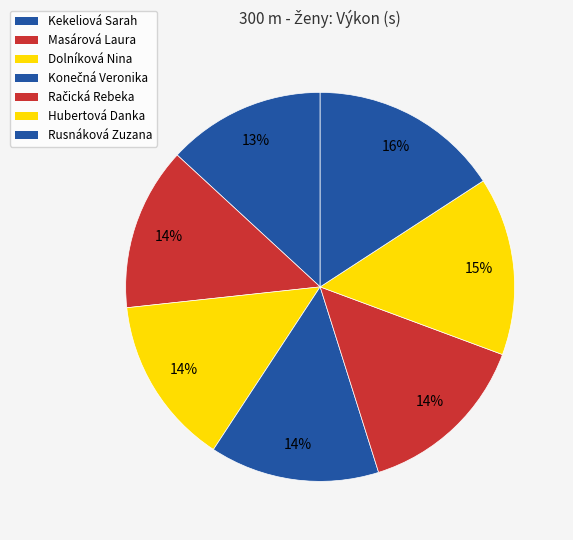

To the nearest percent, what is the combined percentage of Dolníková Nina and Hubertová Danka?

29%